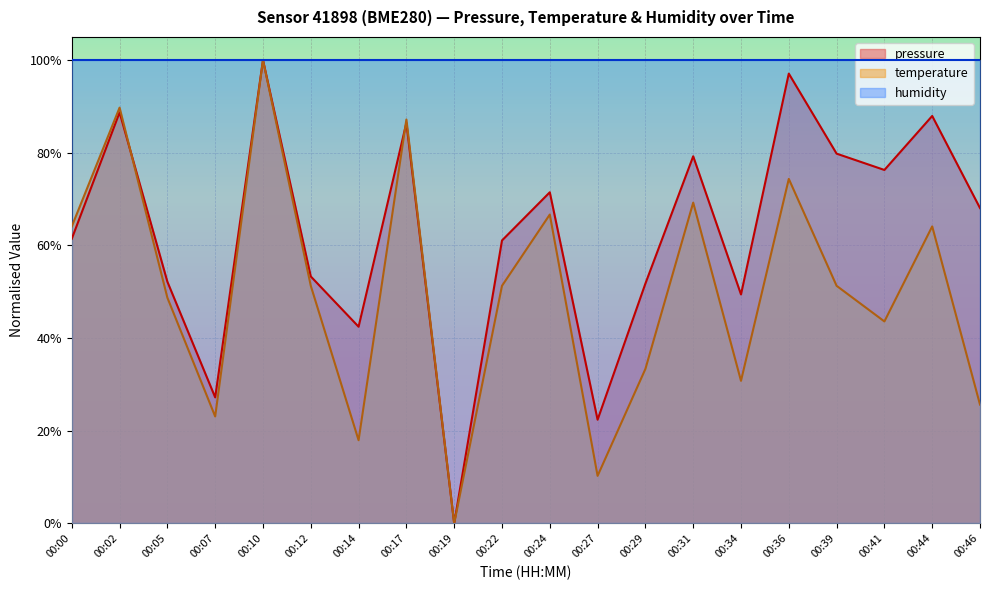

Between 00:19 and 00:46, which series saw the biggest shift?

pressure